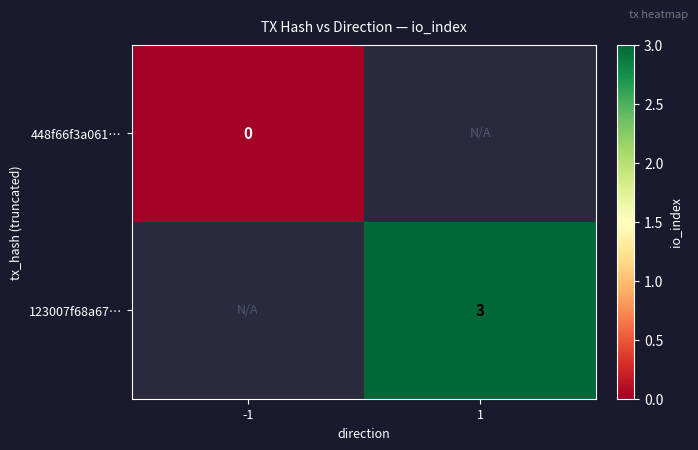

List the labels in order of 123007f68a67… value, smallest first.

-1, 1